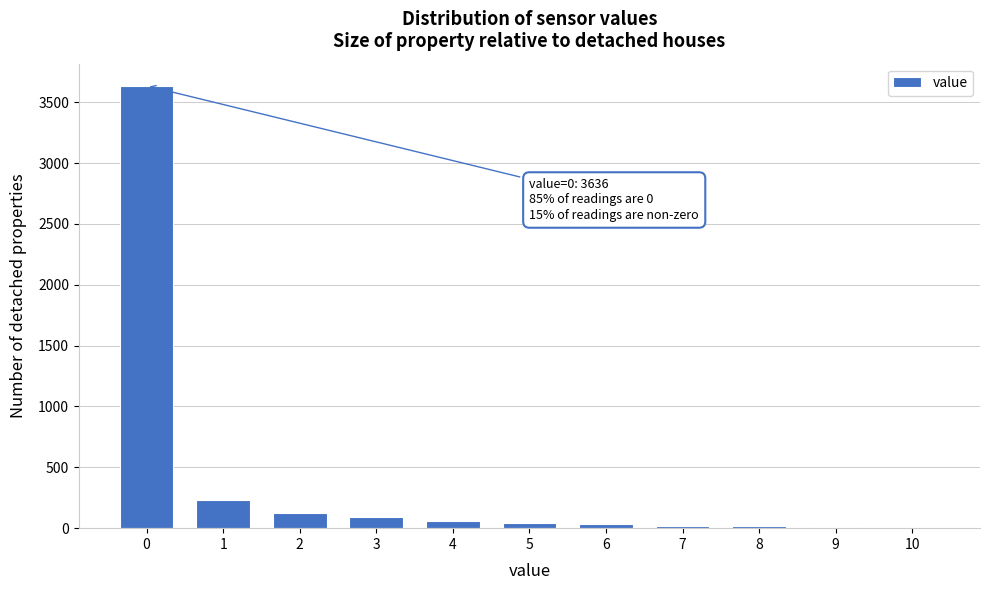

Which range on the x-axis has the tallest bar?

-0.5 to 0.5